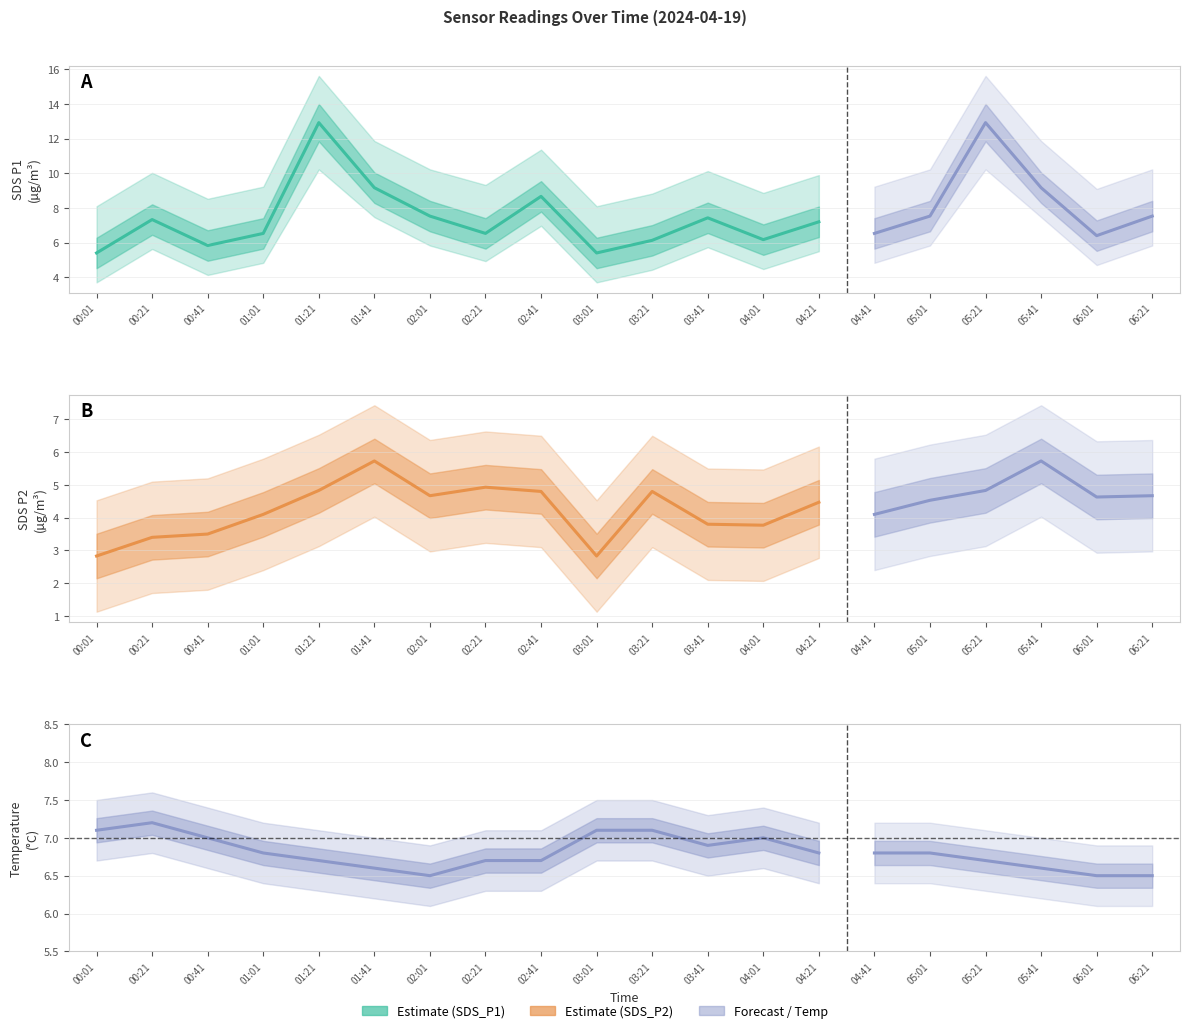

Rank the categories by SDS_P1 value from lowest to highest.

00:01, 03:01, 00:41, 03:21, 04:01, 06:01, 01:01, 02:21, 04:41, 04:21, 00:21, 03:41, 02:01, 05:01, 06:21, 02:41, 01:41, 05:41, 01:21, 05:21